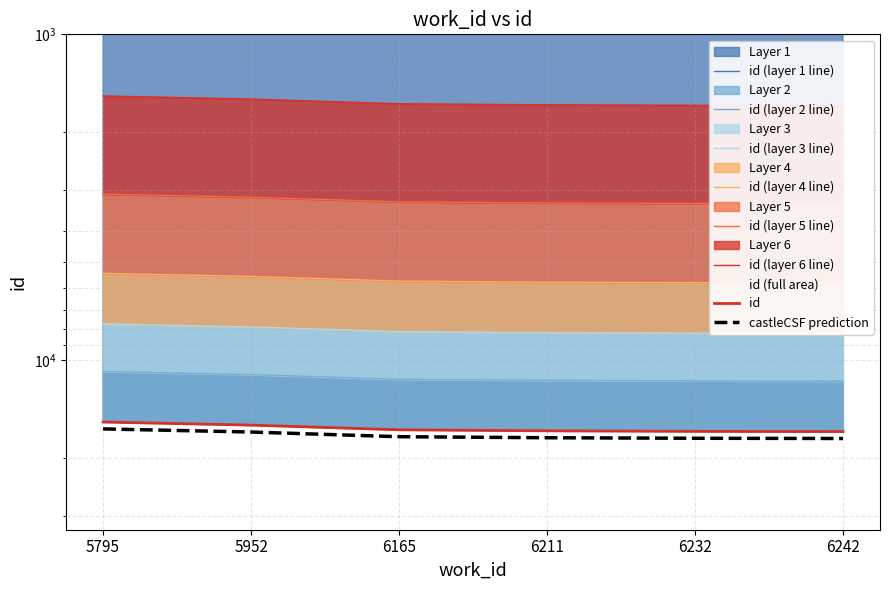

Reading left to right, extract all data points from this chart.

15457	15800	16331	16451	16512	16539